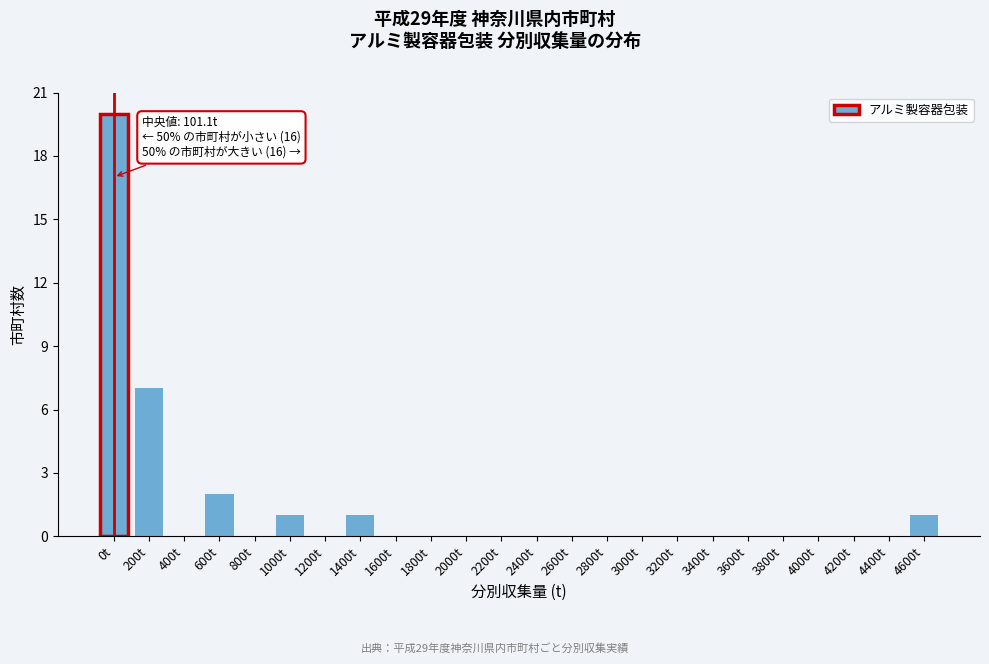

Reading left to right, what are all the values shown in this chart?

0t=20	200t=7	400t=0	600t=2	800t=0	1000t=1	1200t=0	1400t=1	1600t=0	1800t=0	2000t=0	2200t=0	2400t=0	2600t=0	2800t=0	3000t=0	3200t=0	3400t=0	3600t=0	3800t=0	4000t=0	4200t=0	4400t=0	4600t=1